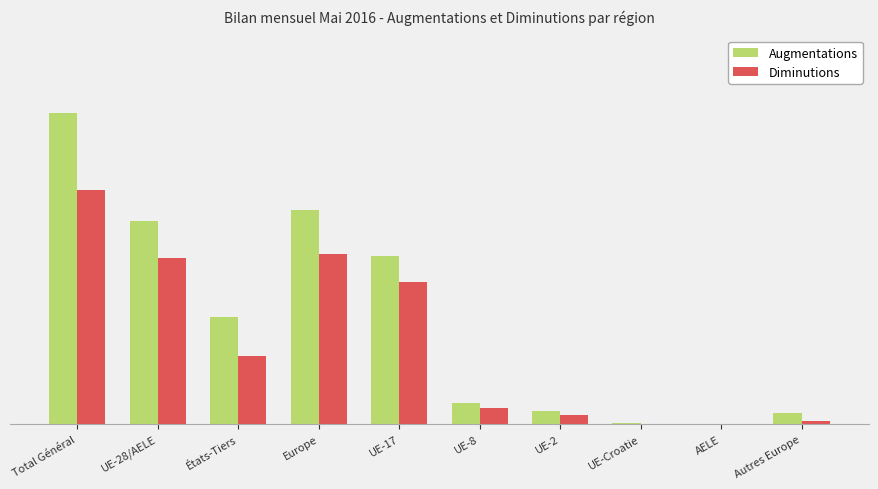

What is the label of the 3rd bar from the left?

États-Tiers